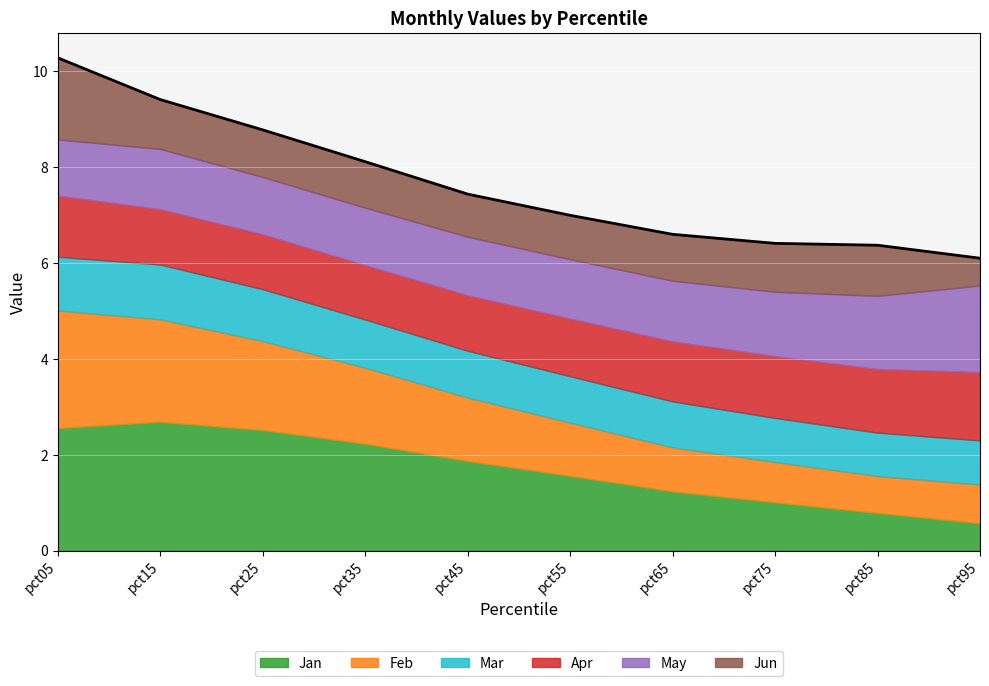

What is the average value of the Apr series?

1.2